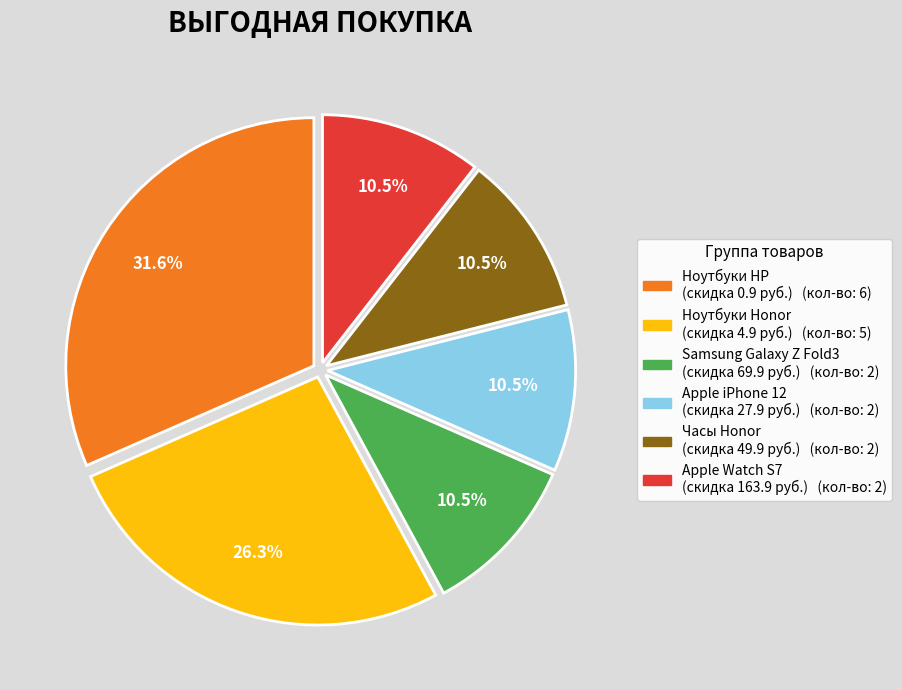

Does any single category account for the majority?

No